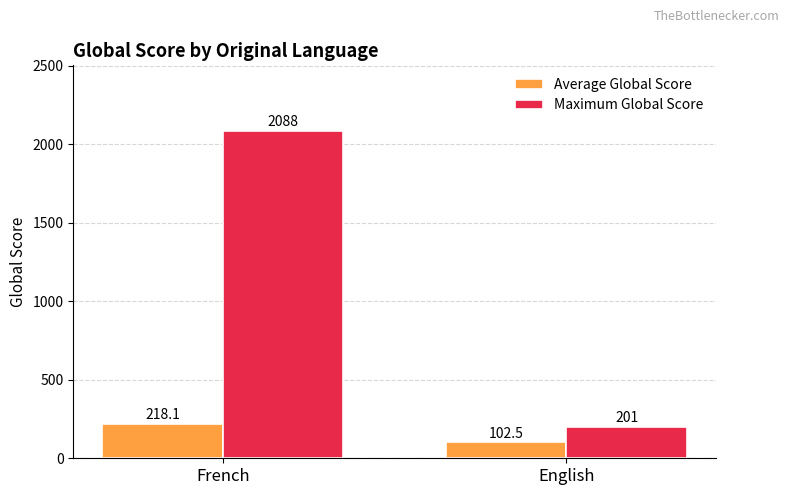

The Maximum Global Score series shows 60.3 at English. True or false?

False